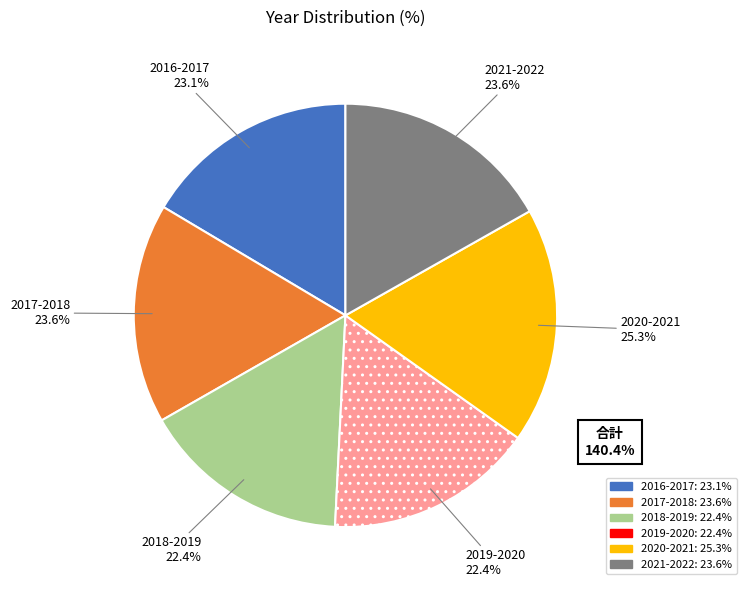

Which category has the smallest portion of the pie?

2018-2019